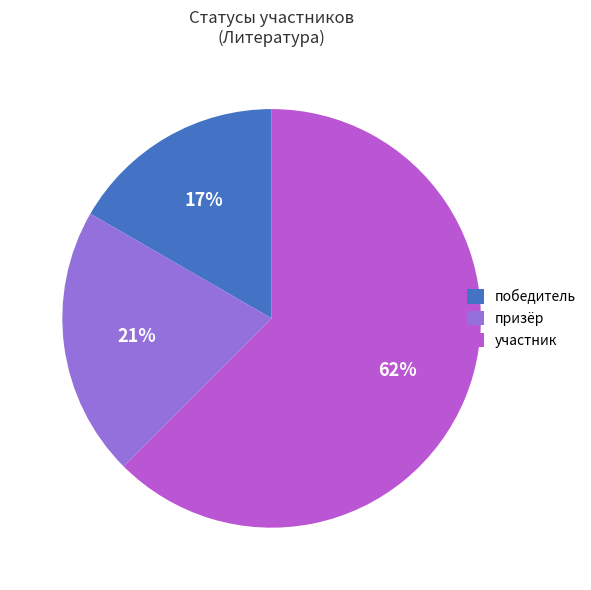

How many segments does this pie chart have?

3